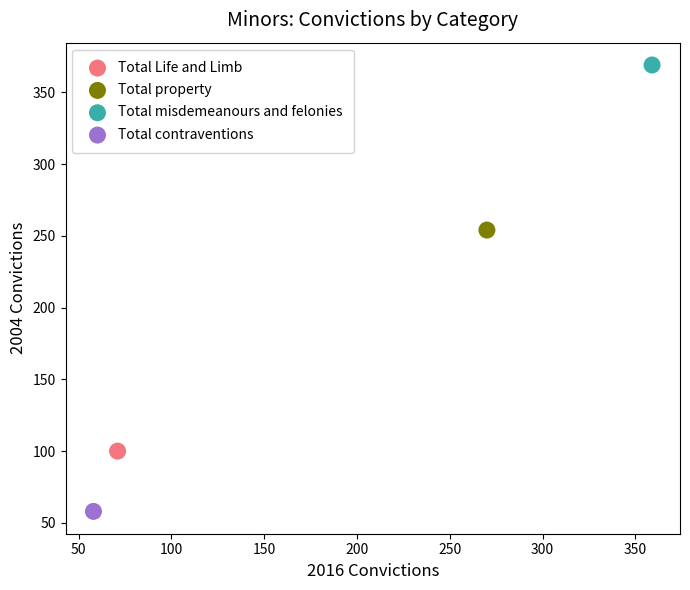

What are all the series names shown in the legend?

Total Life and Limb, Total property, Total misdemeanours and felonies, Total contraventions